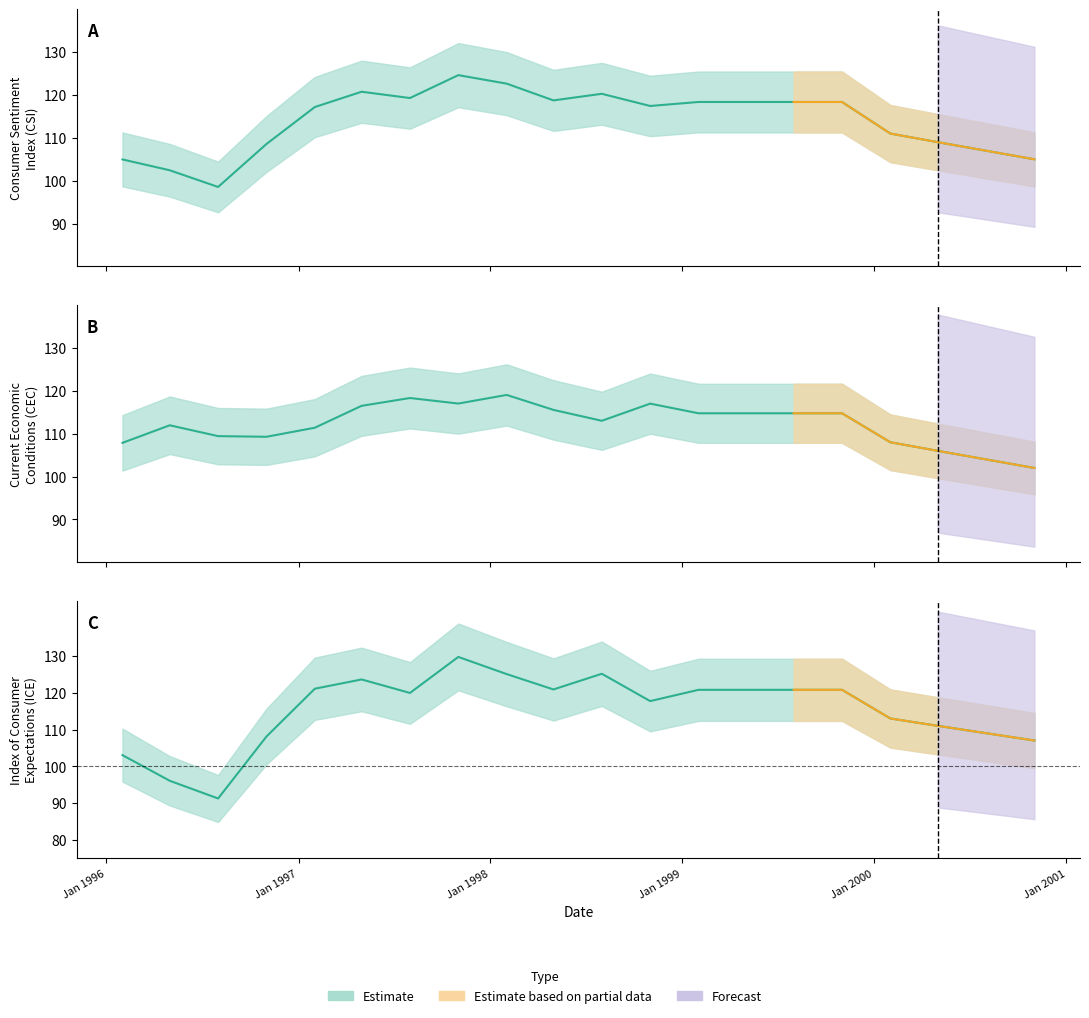

List the series in order of their peak value, lowest first.

CEC, CSI, ICE